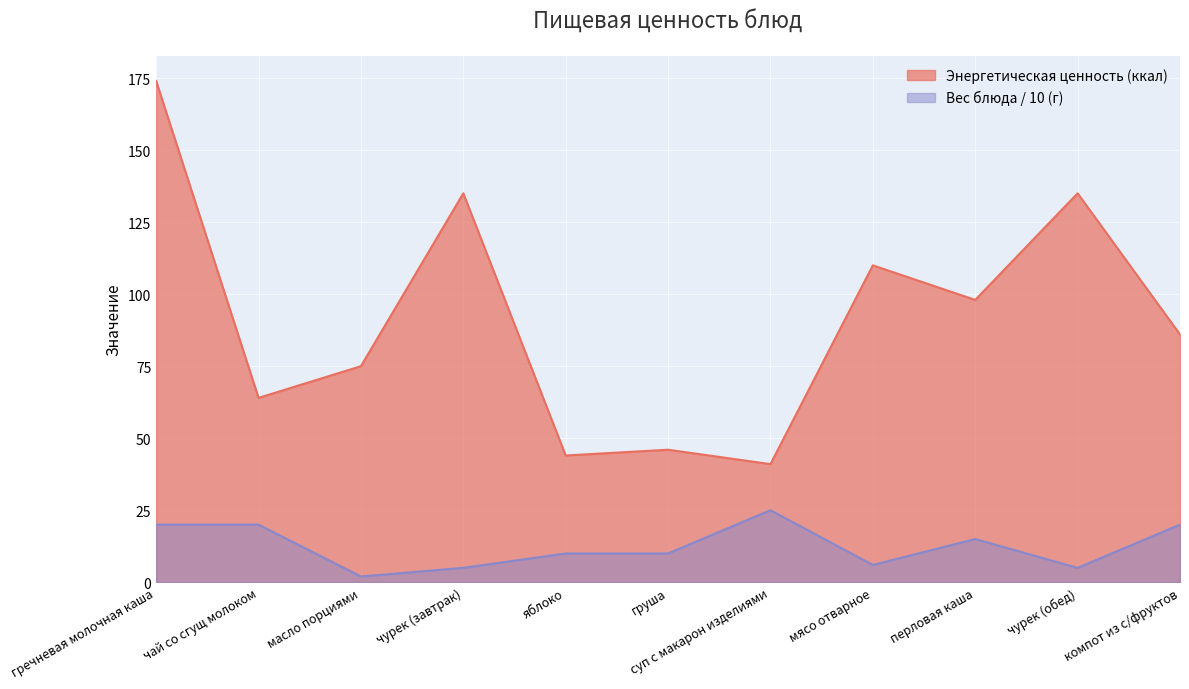

The value of Вес блюда at гречневая молочная каша is 20. True or false?

True